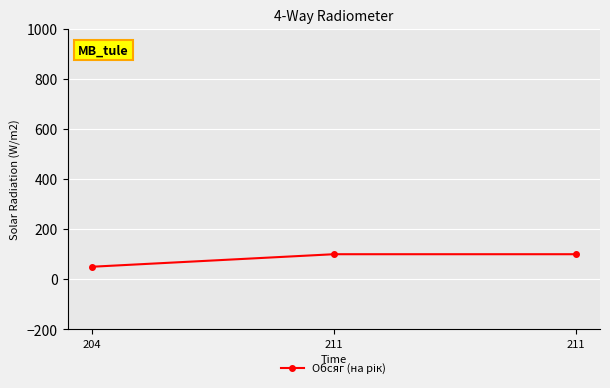

What is the value of the 1st point from the left?

50